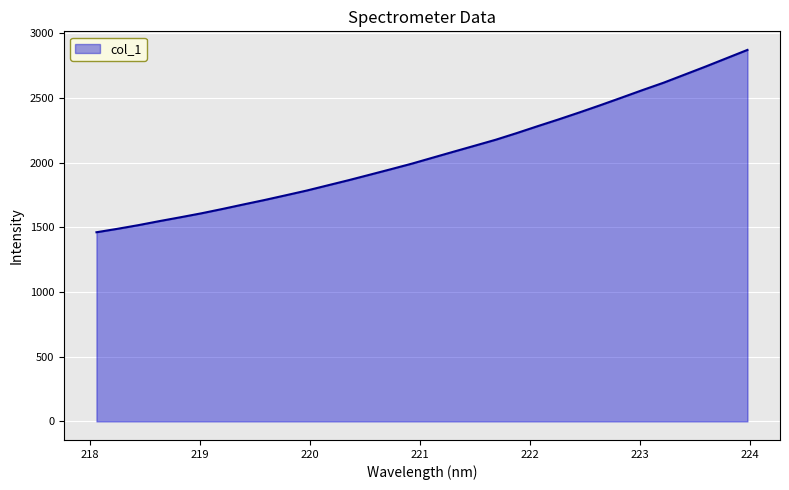

What is the maximum value shown in the chart?

2871.3